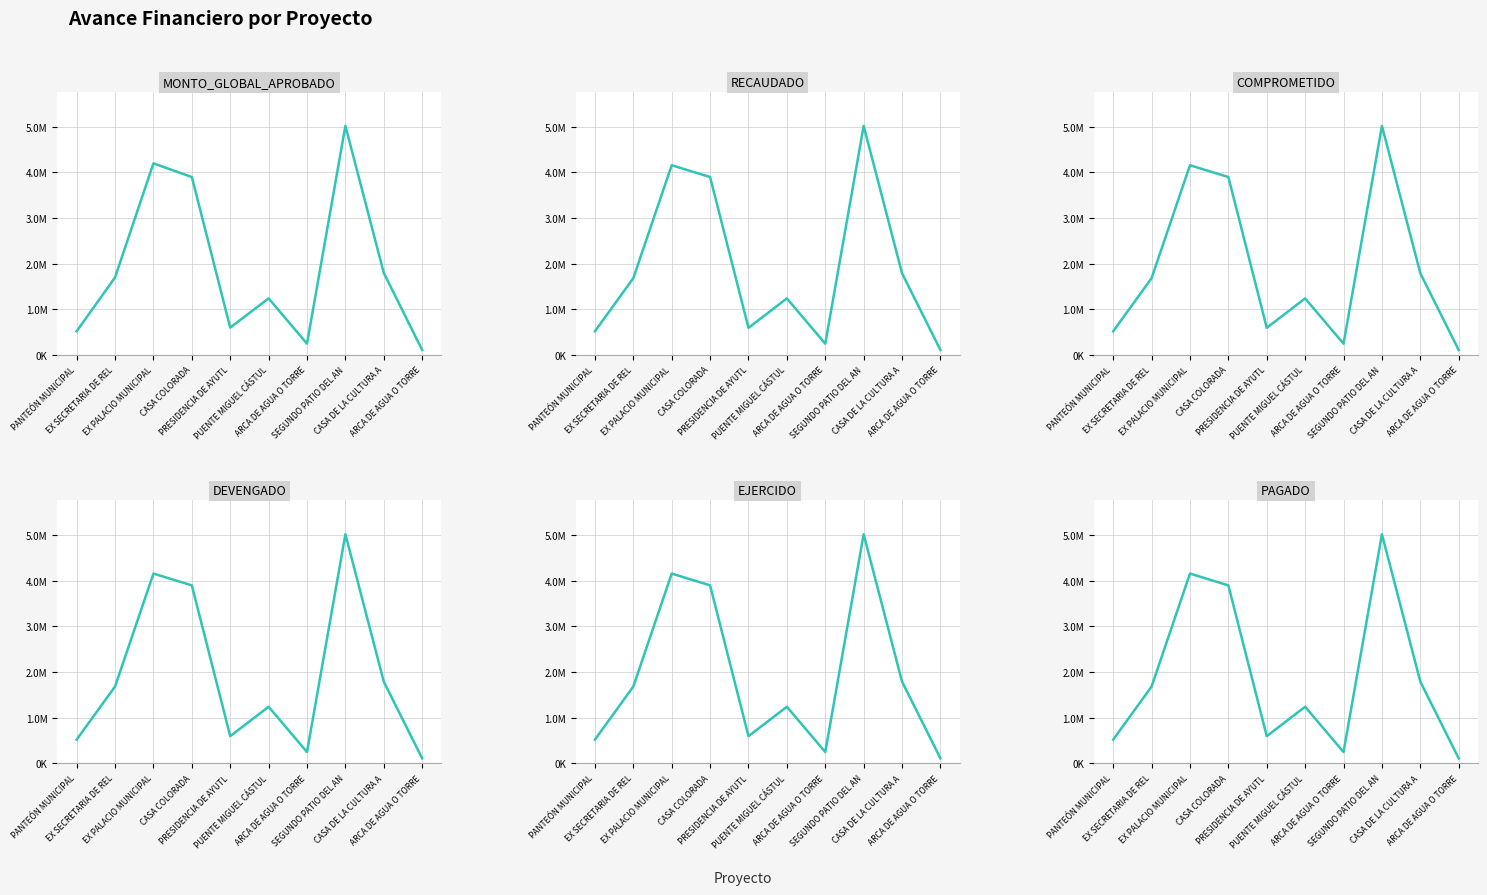

The DEVENGADO series shows 519702.5 at PANTEÓN MUNICIPAL. True or false?

True